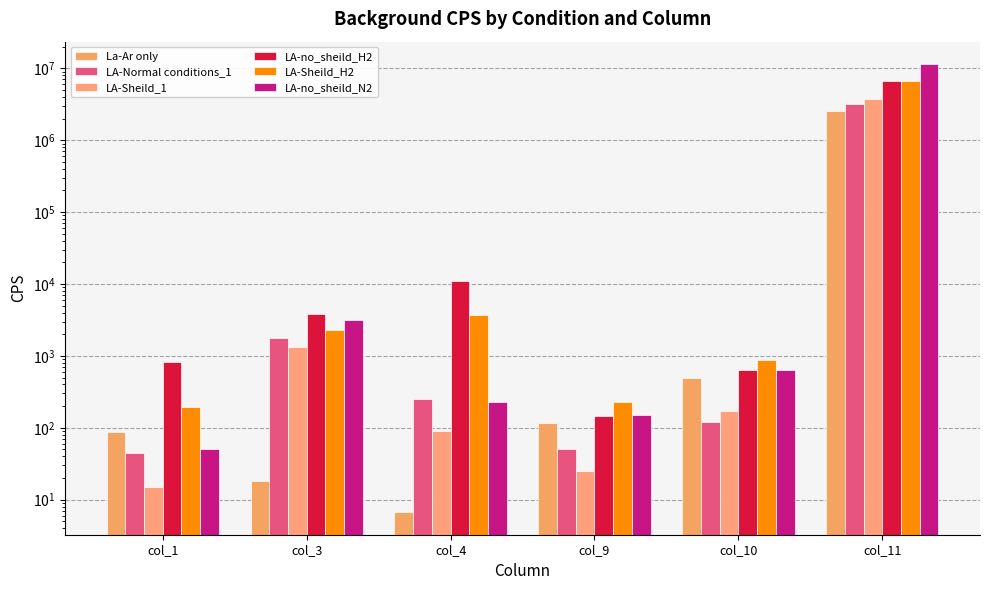

At col_1, list the series in order from largest to smallest.

LA-no_sheild_H2, LA-Sheild_H2, La-Ar only, LA-no_sheild_N2, LA-Normal conditions_1, LA-Sheild_1